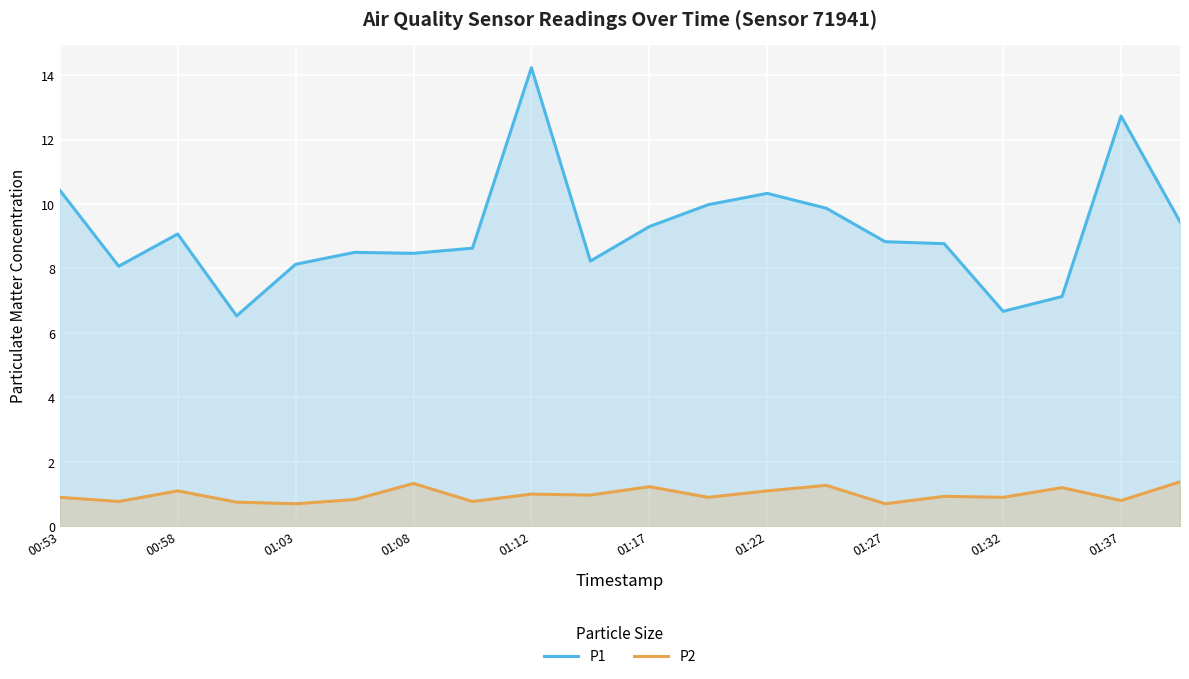

In P1, how many points are higher than both neighbors (excluding endpoints)?

5